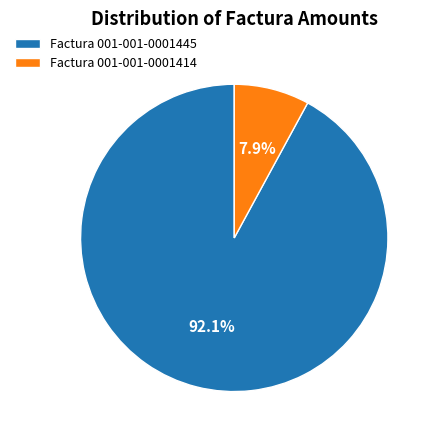

Which category has the biggest portion of the pie?

Factura 001-001-0001445